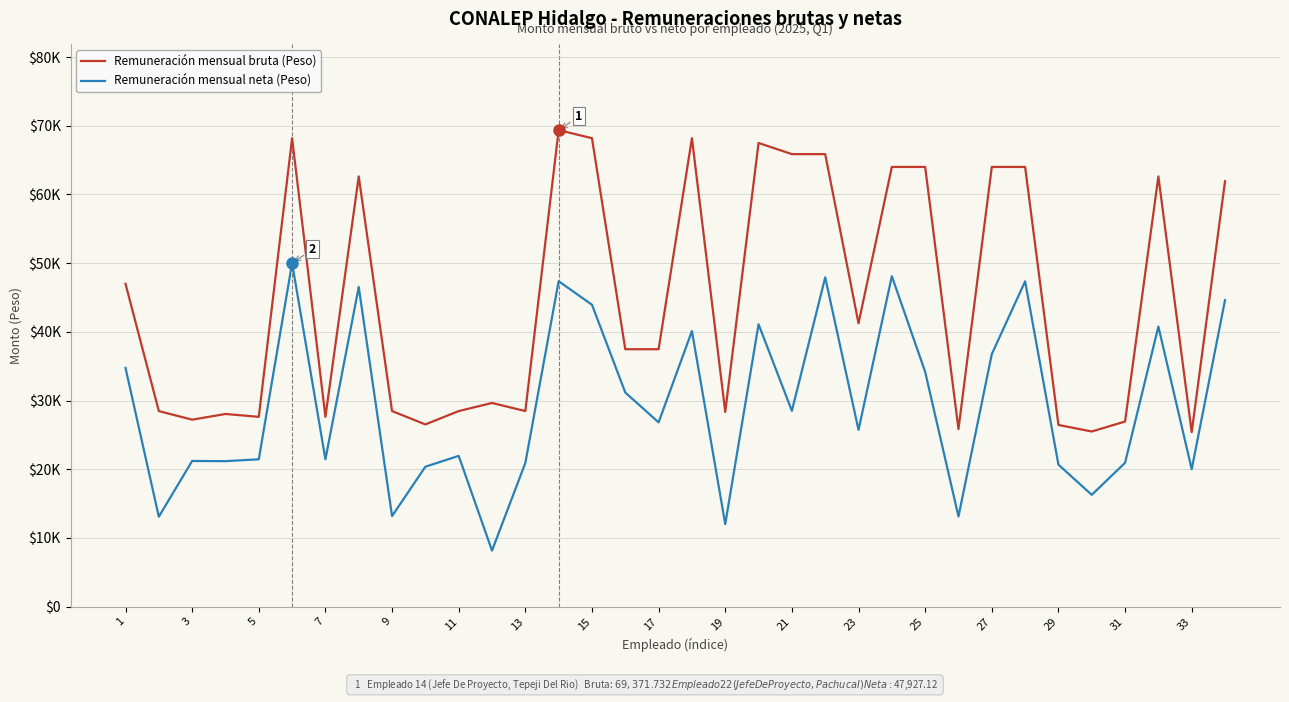

Does the chart display data point markers on the line(s)?

No